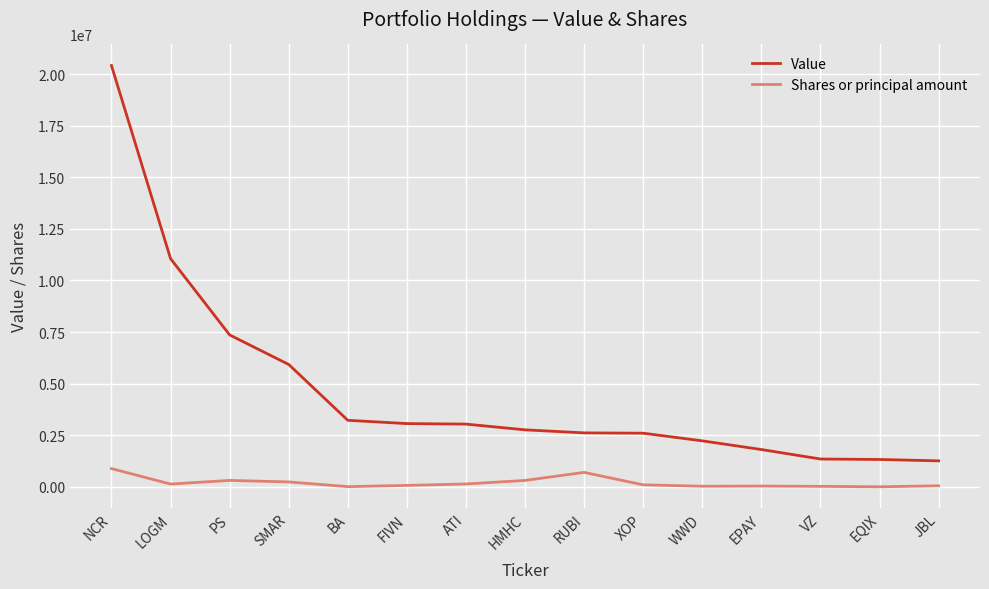

What is the difference between the Value values at FIVN and PS?

4297000